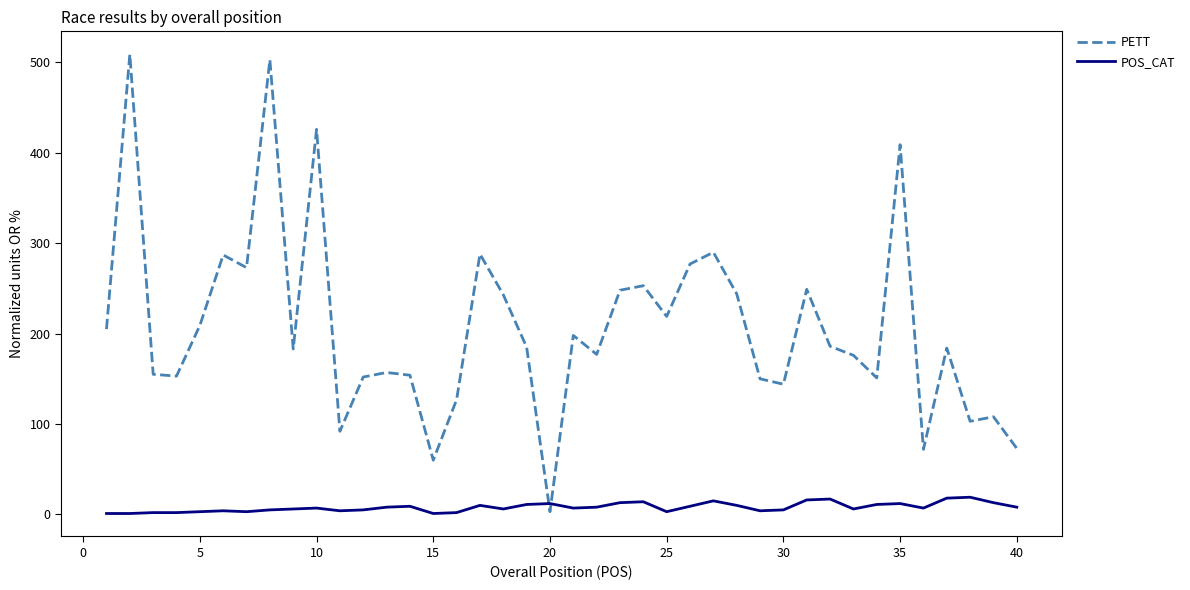

Rank the series by their average value, from lowest to highest.

POS_CAT, PETT